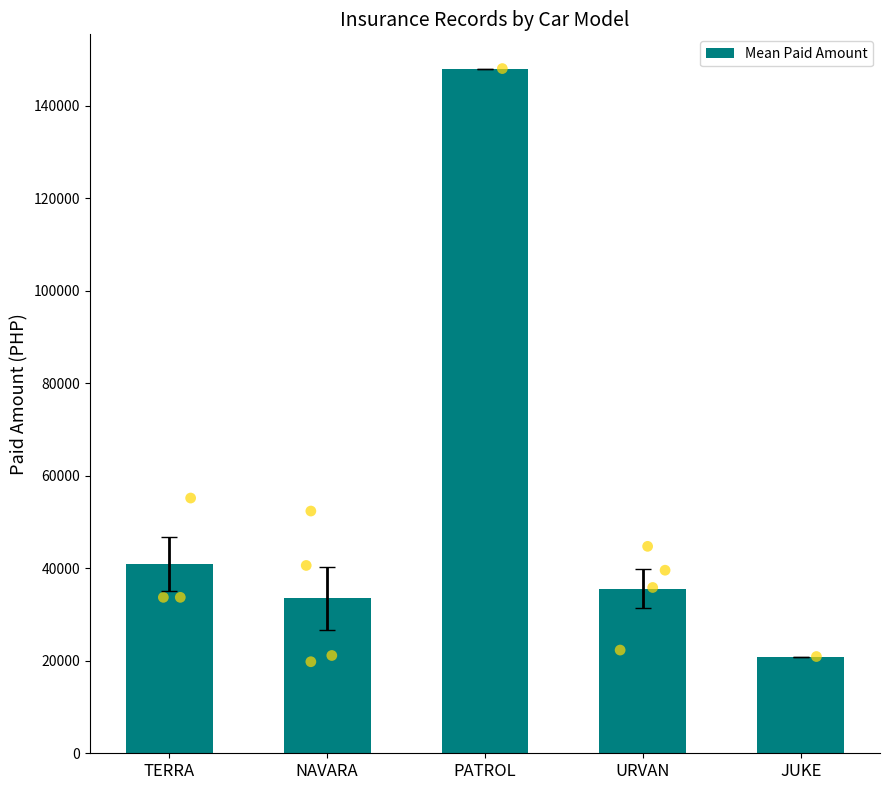

At which label is Mean Paid Amount closest to 84456?

TERRA